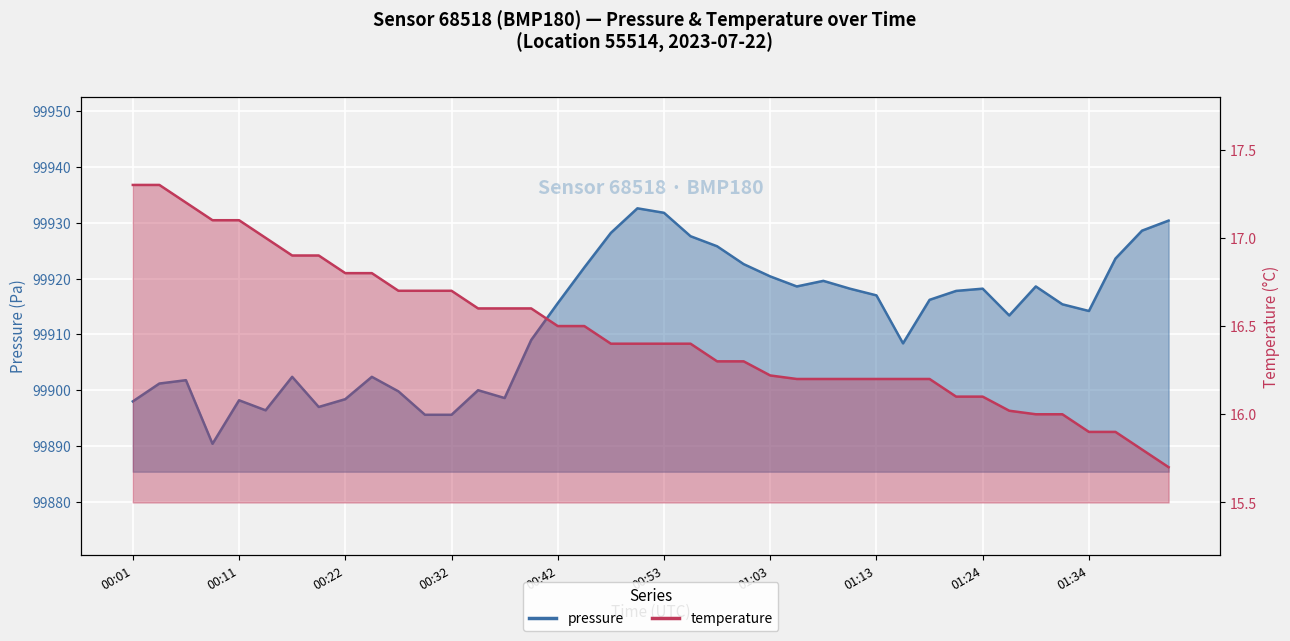

Is it true that pressure equals 99913.4 at 01:26?

True